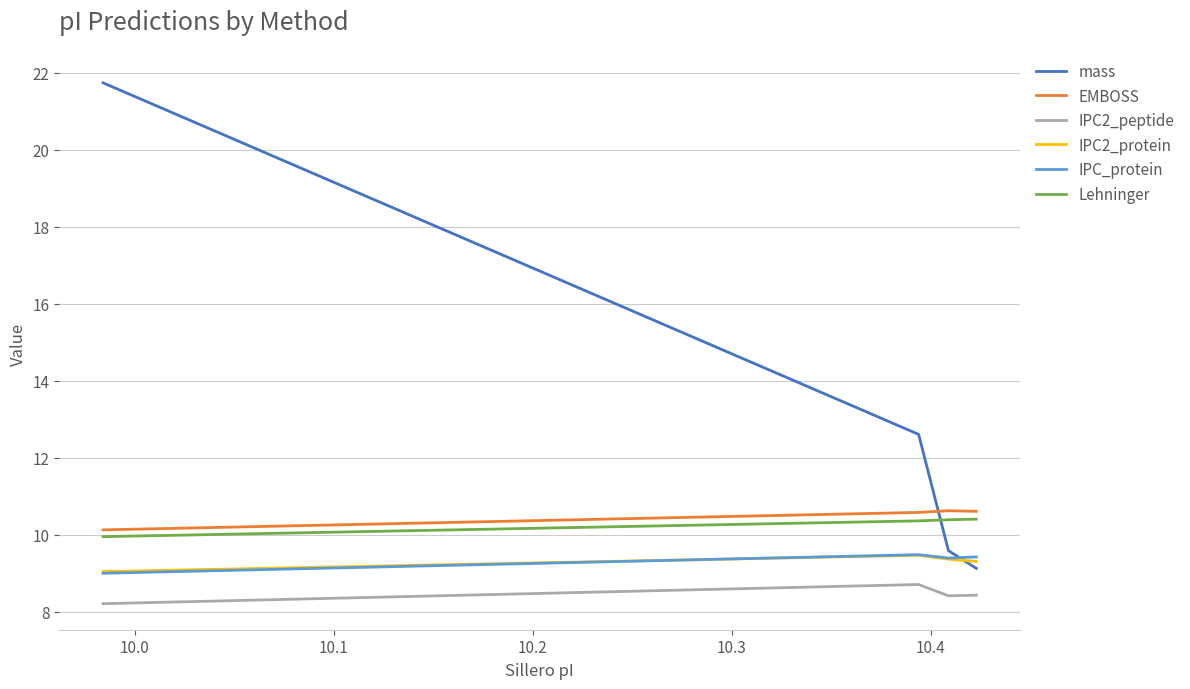

Which series has the widest spread of values?

mass